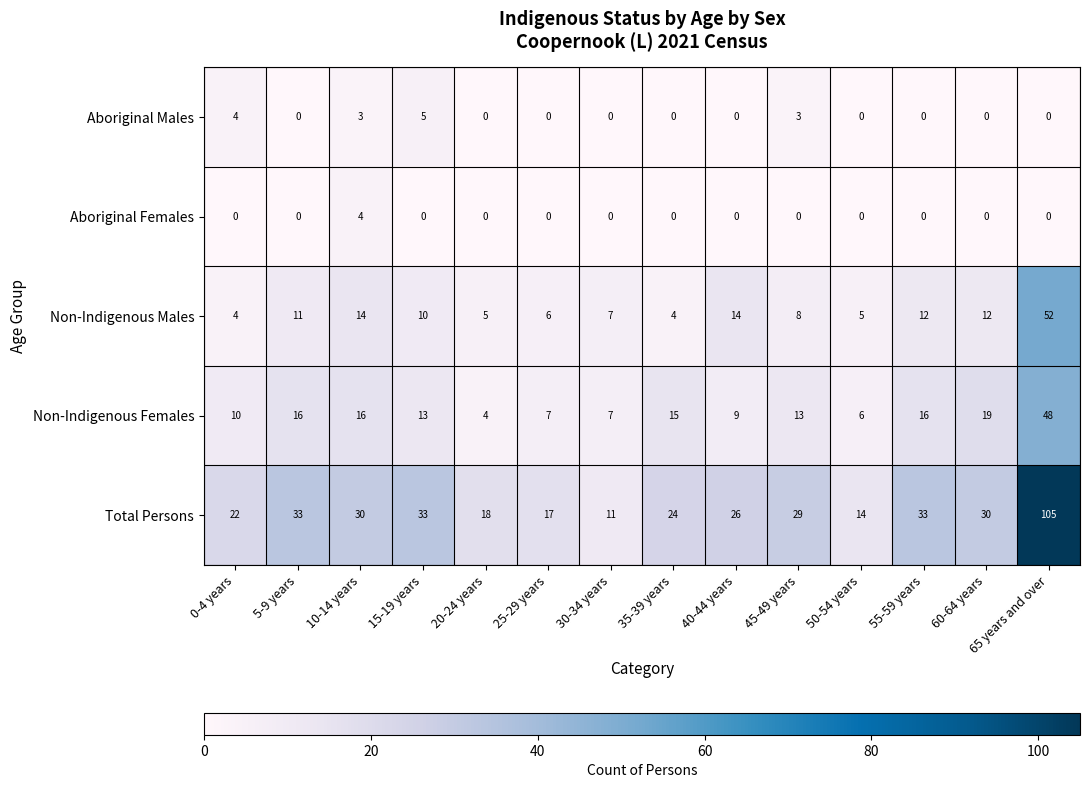

At 45-49 years, list the series in order from smallest to largest.

Aboriginal Females, Aboriginal Males, Non-Indigenous Males, Non-Indigenous Females, Total Persons